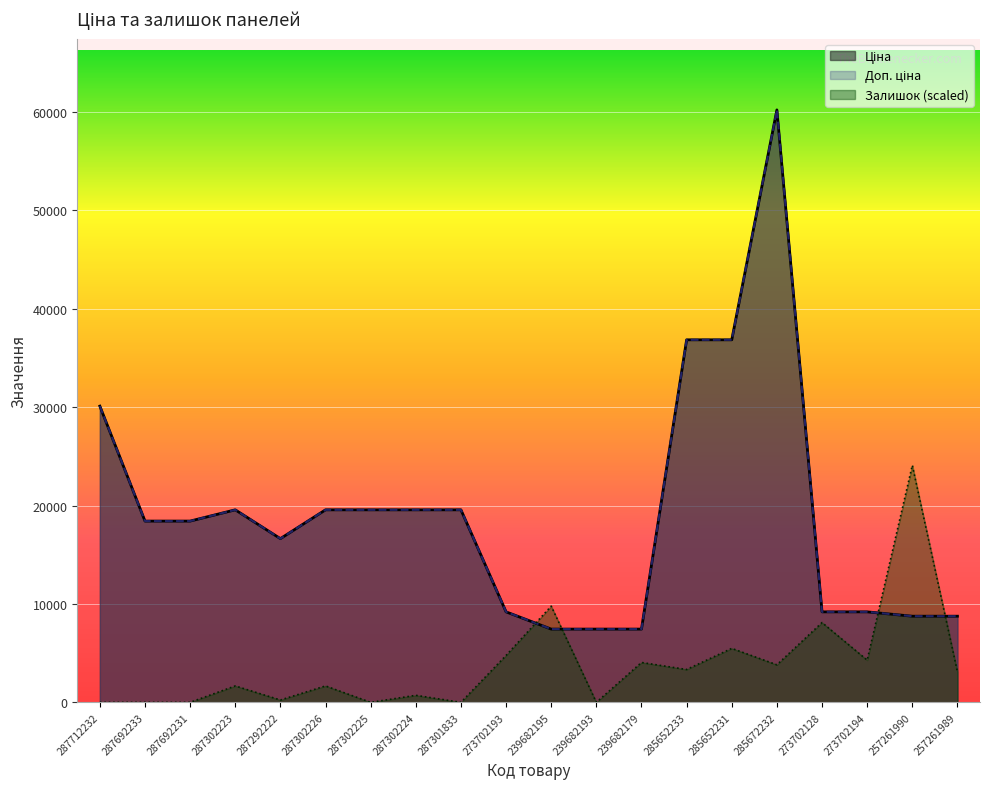

How many interior local peaks does the Залишок series have?

8